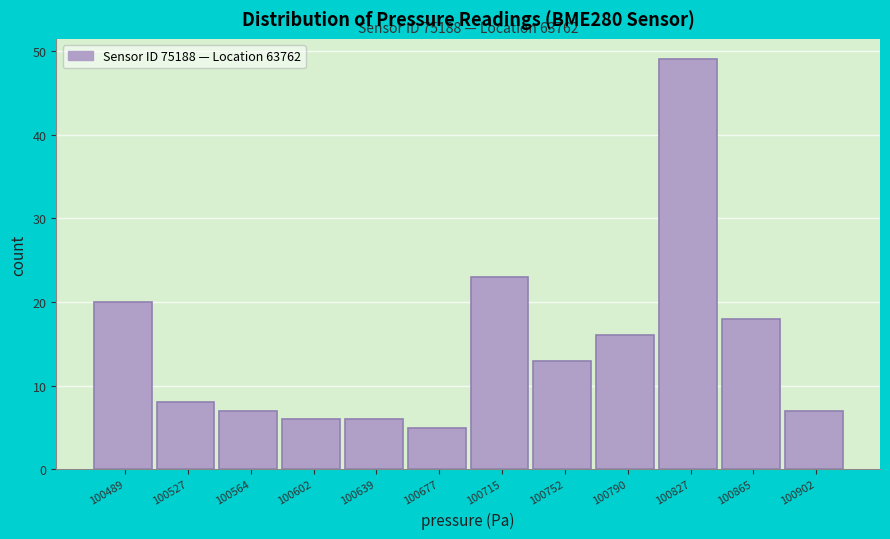

Reading left to right, list all the values displayed in this chart.

20	8	7	6	6	5	23	13	16	49	18	7